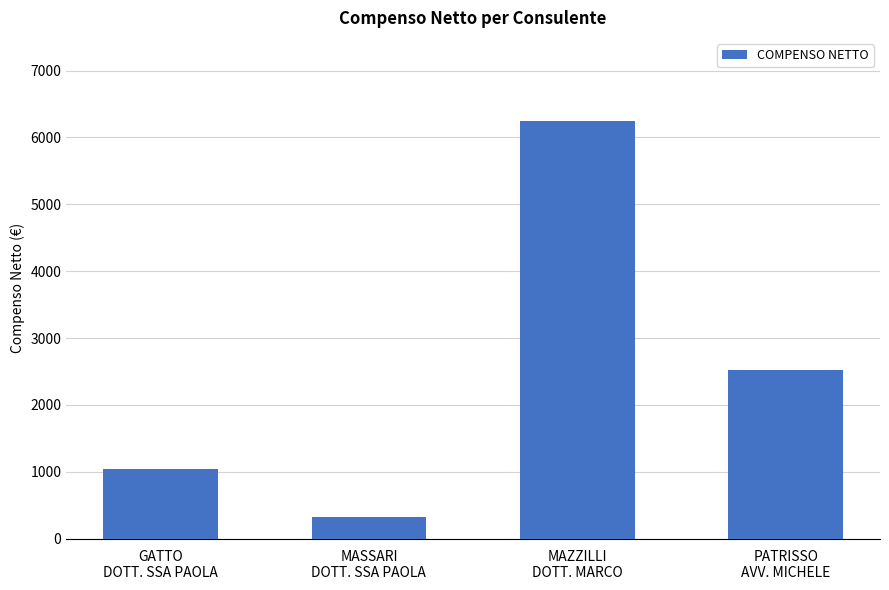

How many values are below 2518?

2